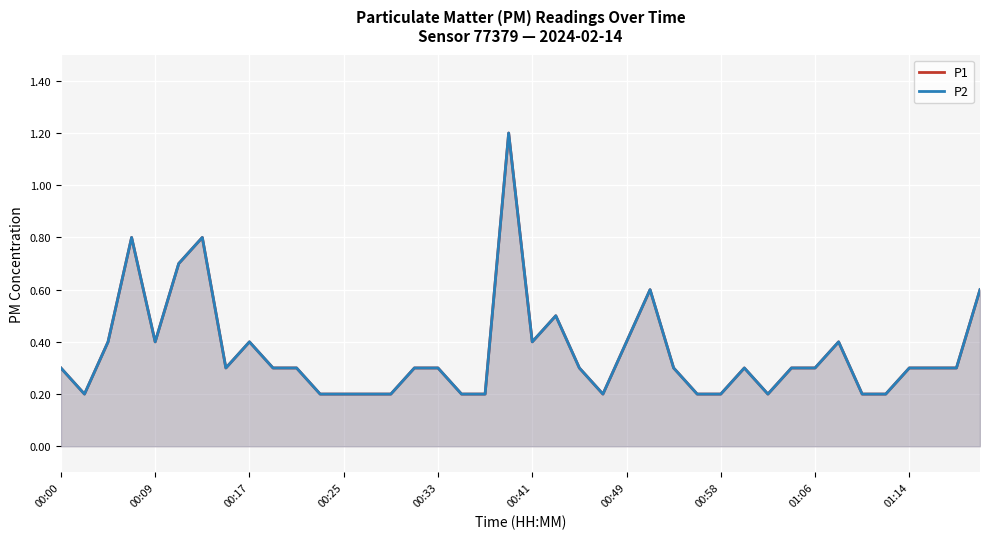

How many lines are shown in the chart?

2